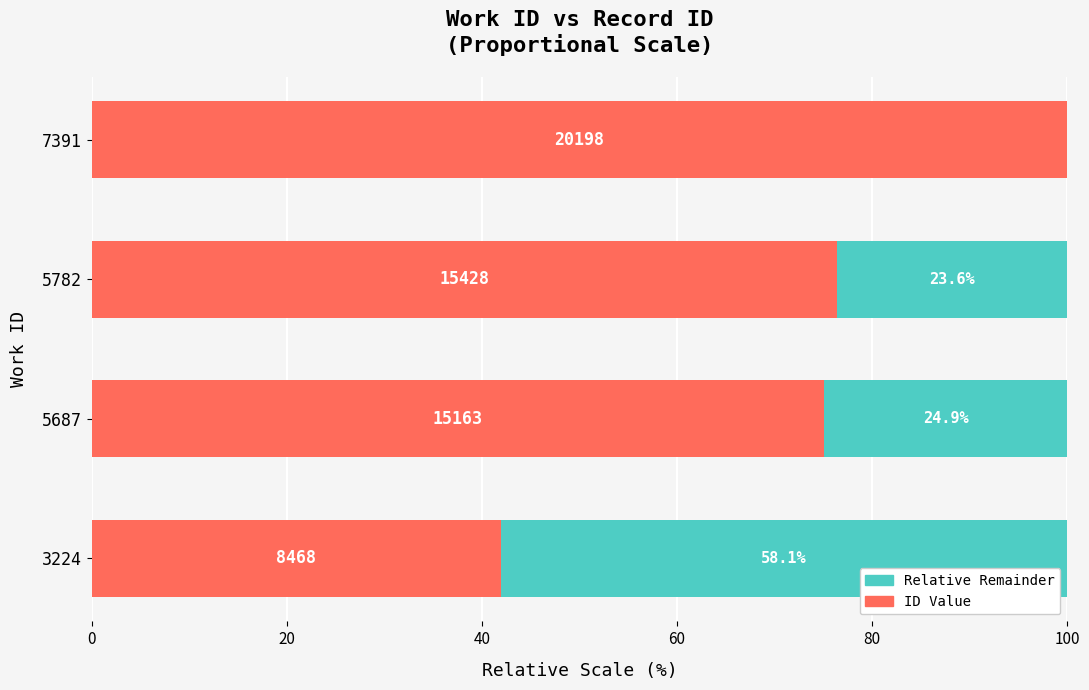

What are all the series names shown in the legend?

Relative Remainder, ID Value